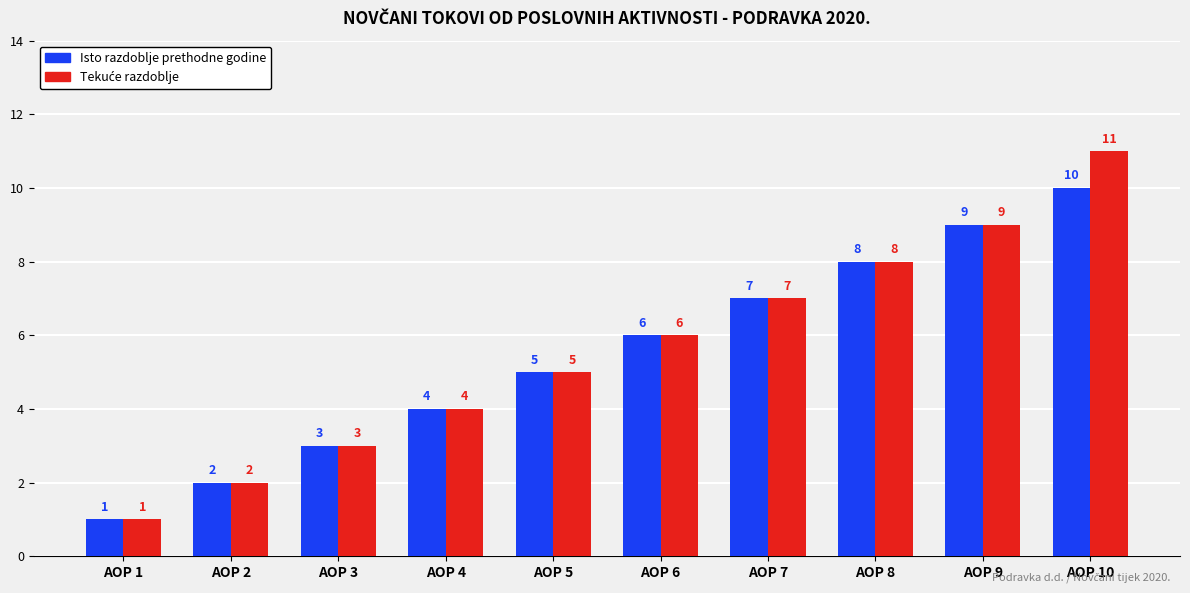

What is the approximate value of Isto razdoblje prethodne godine at AOP 3?

3